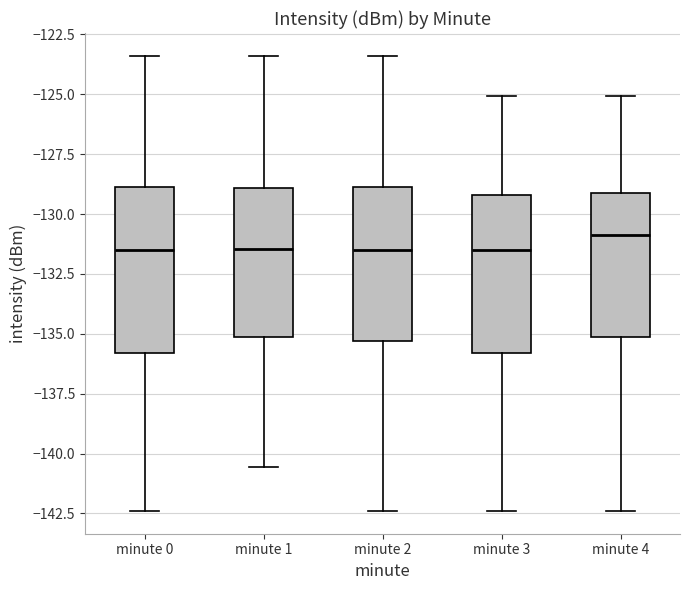

Reading left to right, read every box against the y-axis: the position of its median line, the range the box covers, and the ends of its whiskers. The values are not printed on the chart, so give them approximately, as read against the axis.

minute 0: median -131.5, box -136.0 to -129.0, whiskers -142.5 to -123.5
minute 1: median -131.5, box -135.0 to -129.0, whiskers -140.5 to -123.5
minute 2: median -131.5, box -135.5 to -129.0, whiskers -142.5 to -123.5
minute 3: median -131.5, box -136.0 to -129.0, whiskers -142.5 to -125.0
minute 4: median -131.0, box -135.0 to -129.0, whiskers -142.5 to -125.0